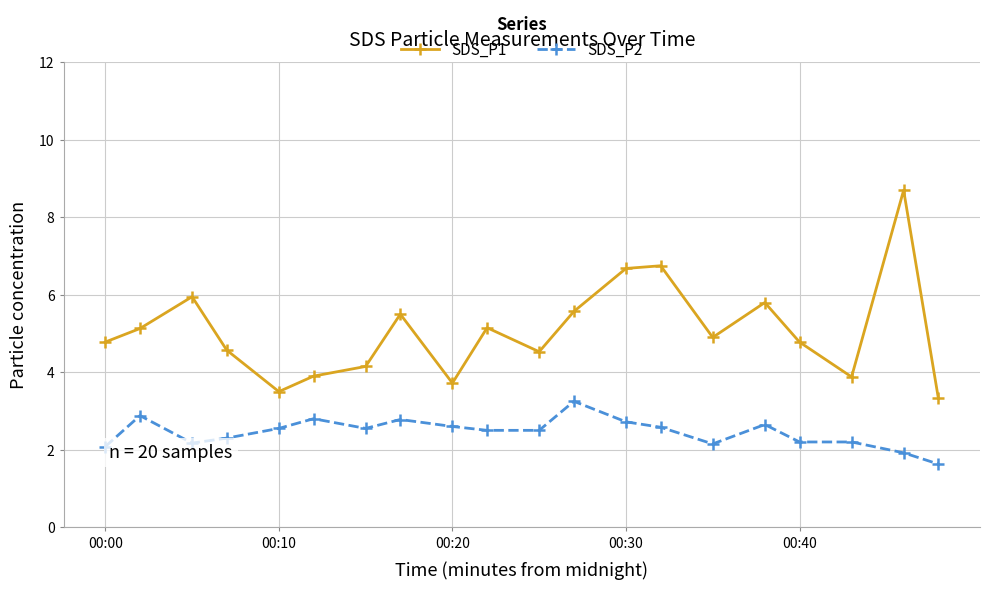

True or false: SDS_P2 and SDS_P1 intersect in this chart.

False